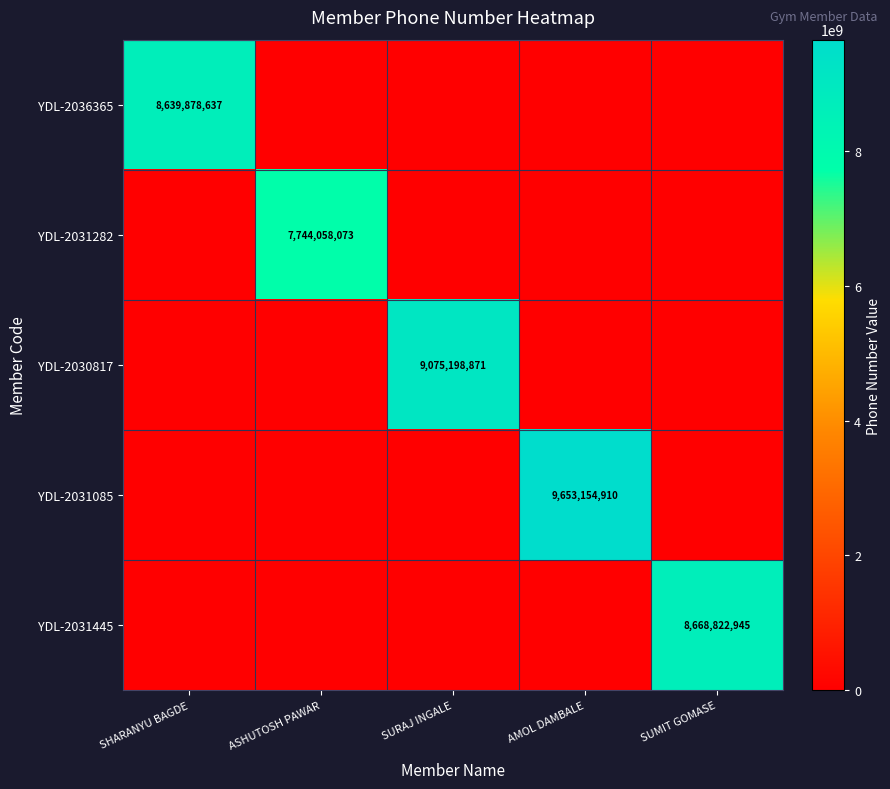

The value of YDL-2031445 at SUMIT GOMASE is 8668822945. True or false?

True